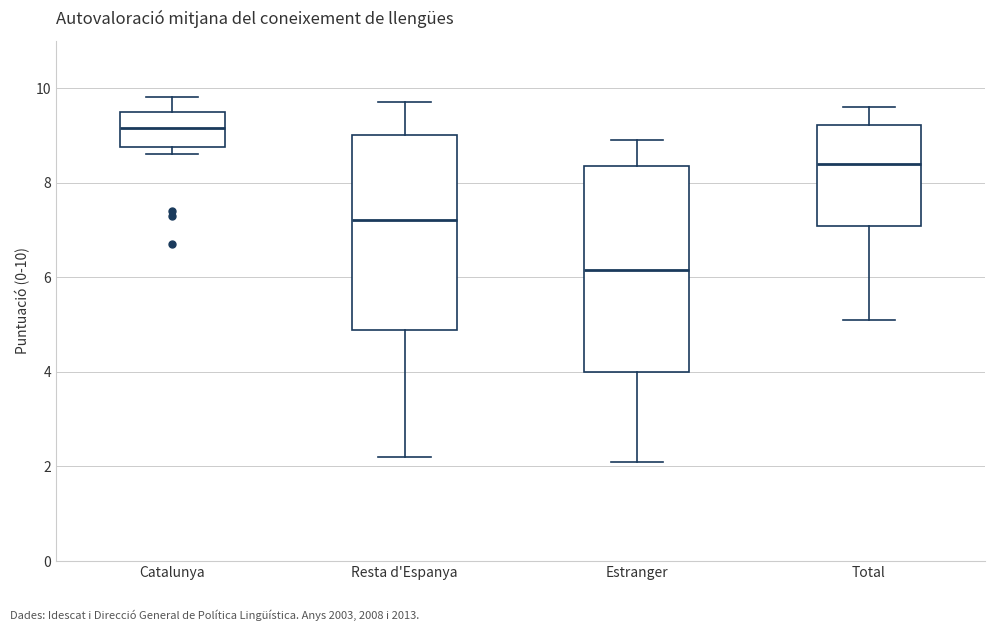

Which box is the tallest, from its lower edge to its upper edge?

Estranger